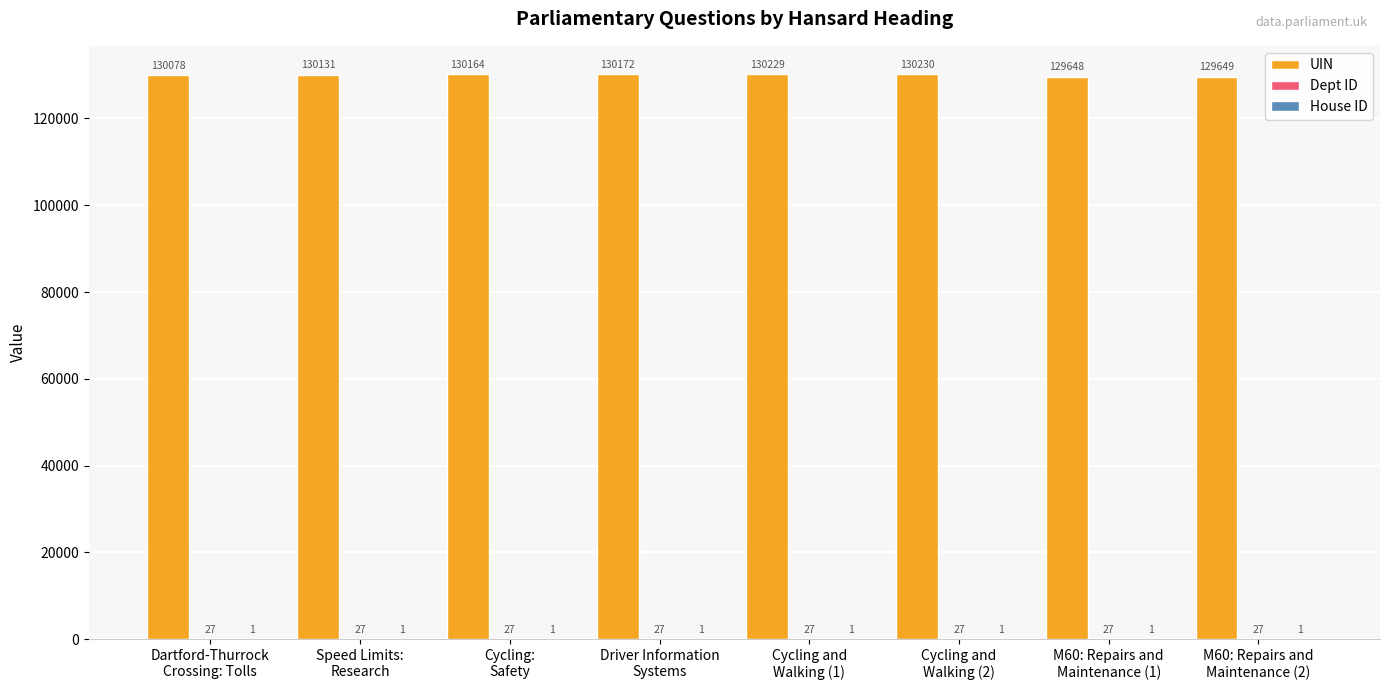

What is the greatest value displayed?

130230